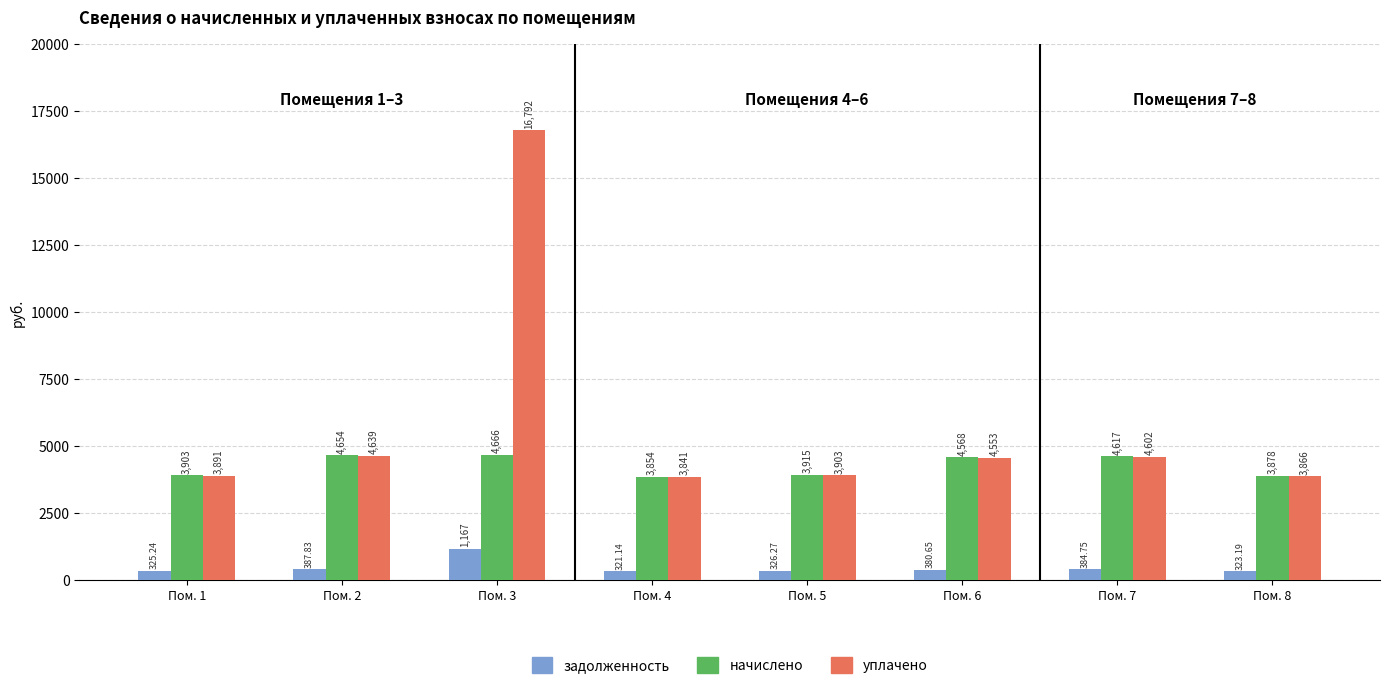

Is the value of начислено at Пом. 1 greater than the value of уплачено at Пом. 3?

No